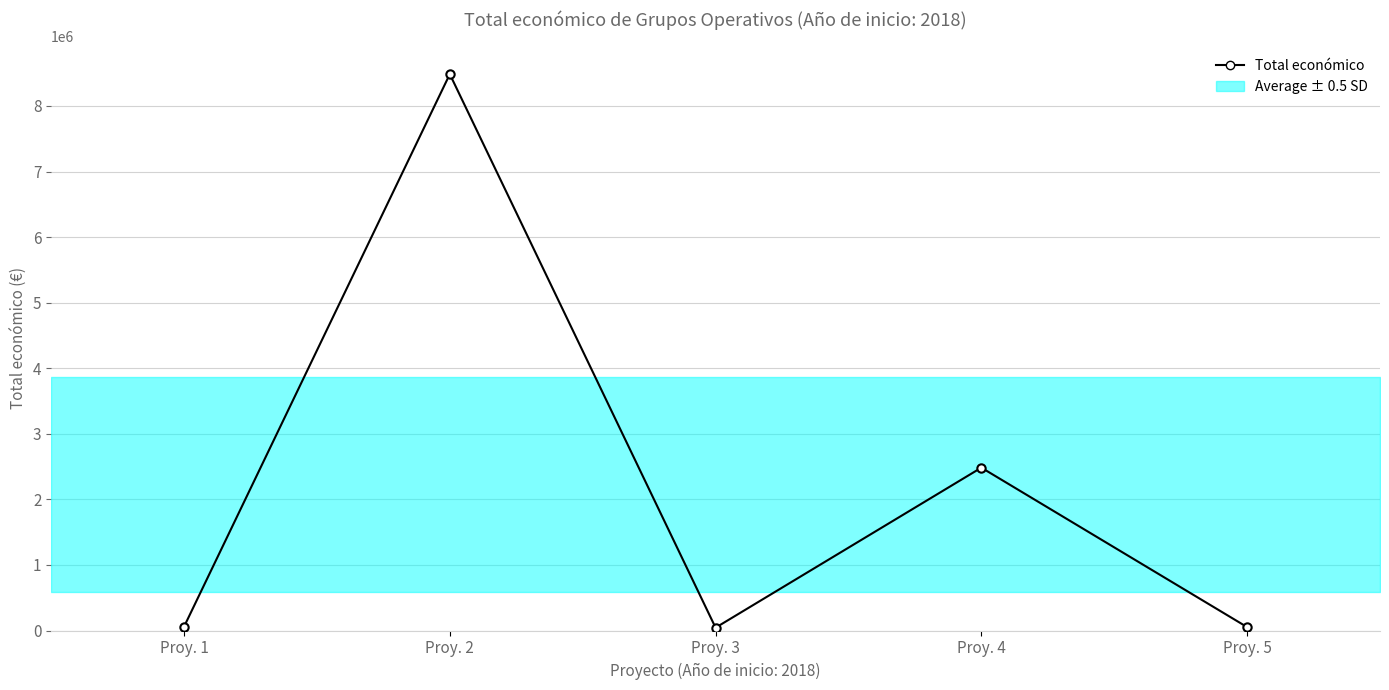

Which category has the highest value across all series?

Proy. 2